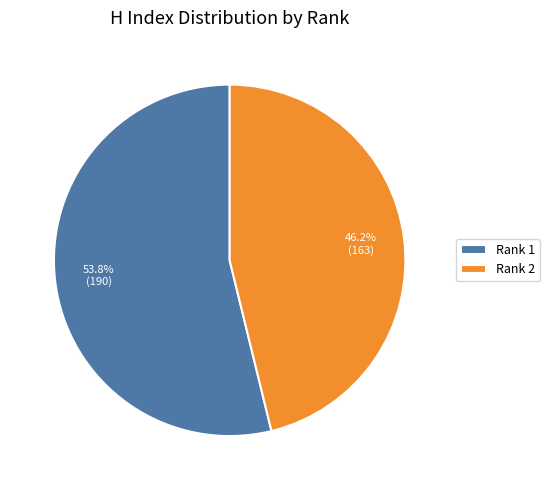

Between Rank 1 and Rank 2, which is larger?

Rank 1